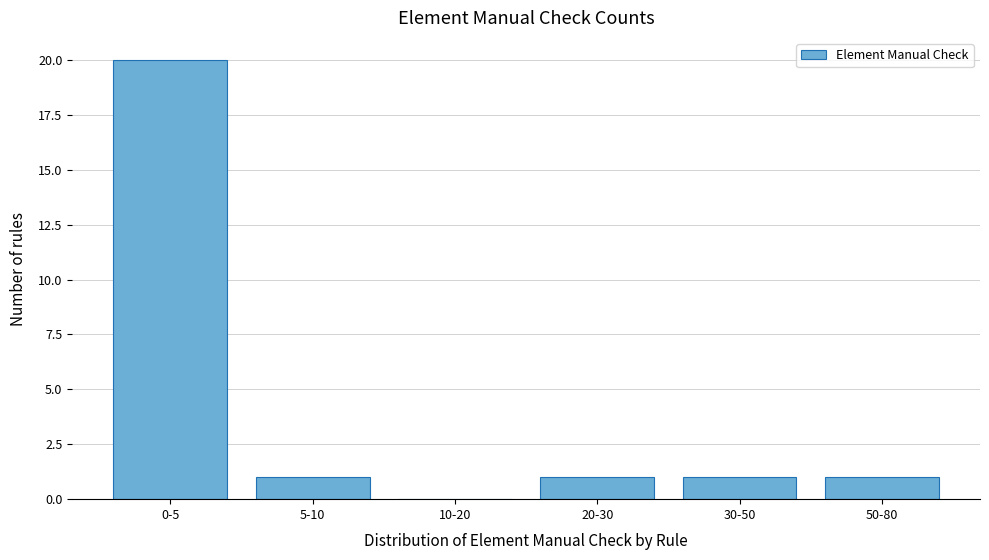

Reading left to right, list all the values displayed in this chart.

0-5=20	5-10=1	10-20=0	20-30=1	30-50=1	50-80=1